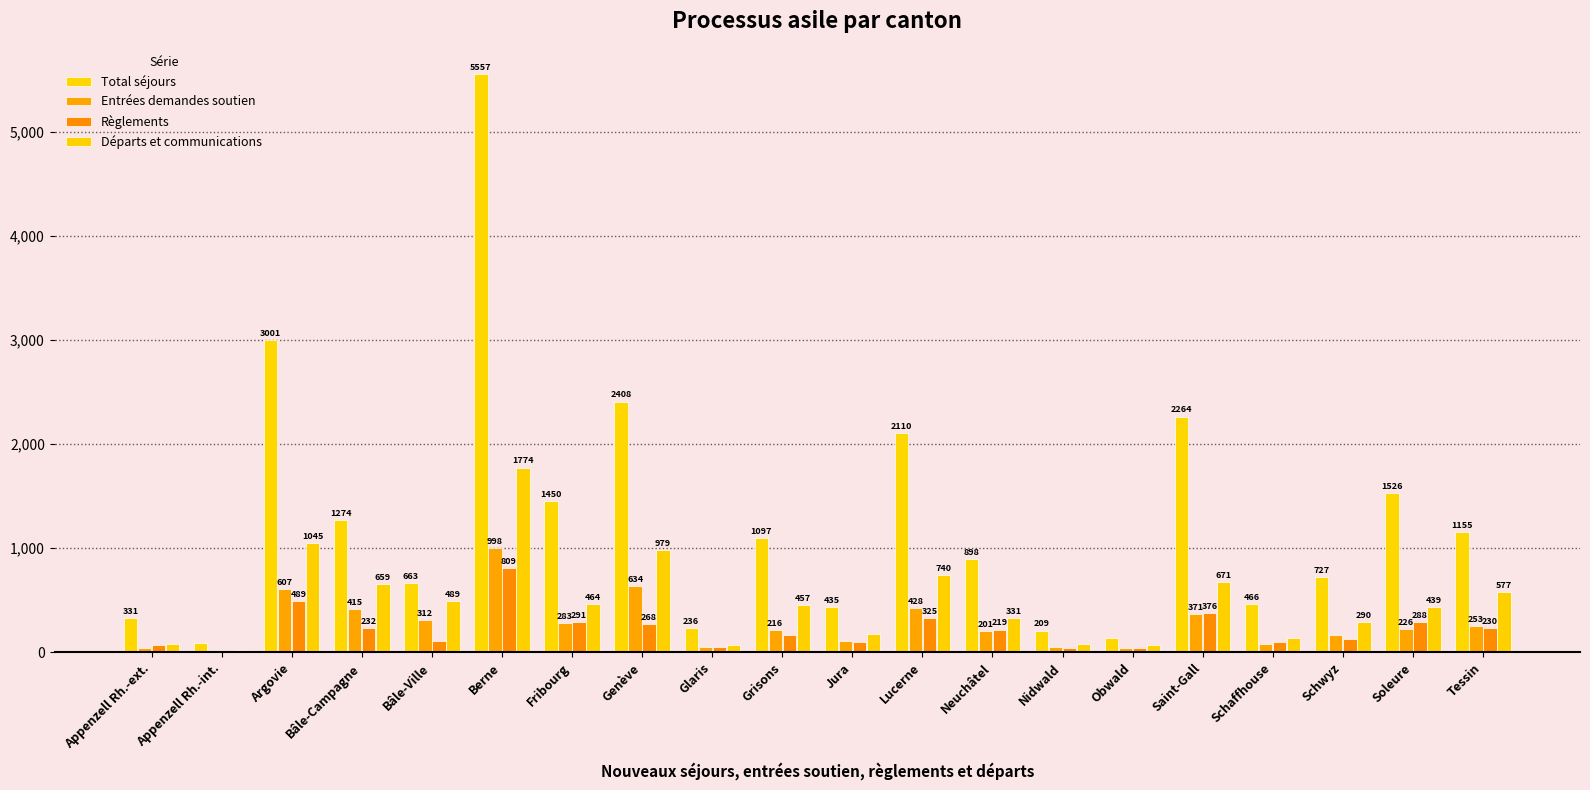

Between Soleure and Glaris, which is larger?

Soleure